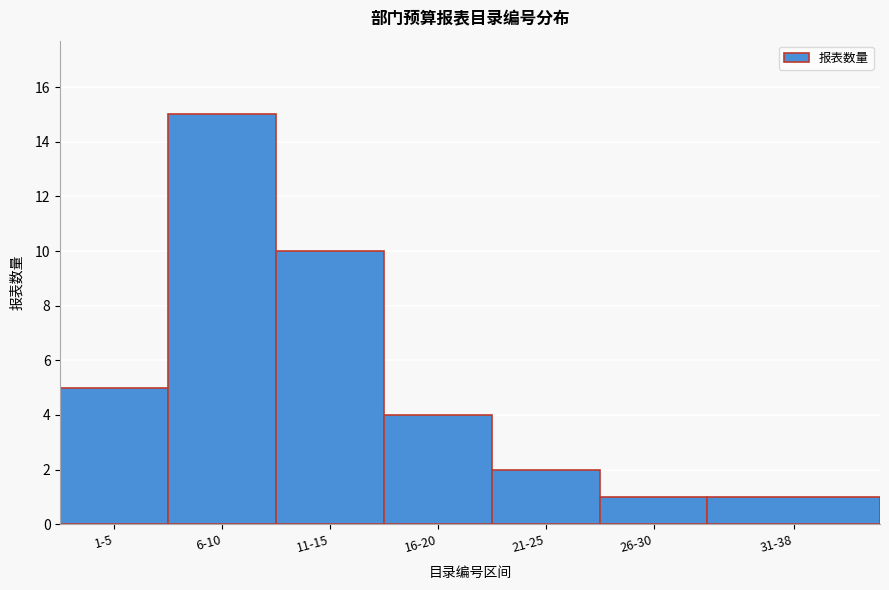

Reading left to right, extract all data points from this chart.

1-5=5	6-10=15	11-15=10	16-20=4	21-25=2	26-30=1	31-38=1